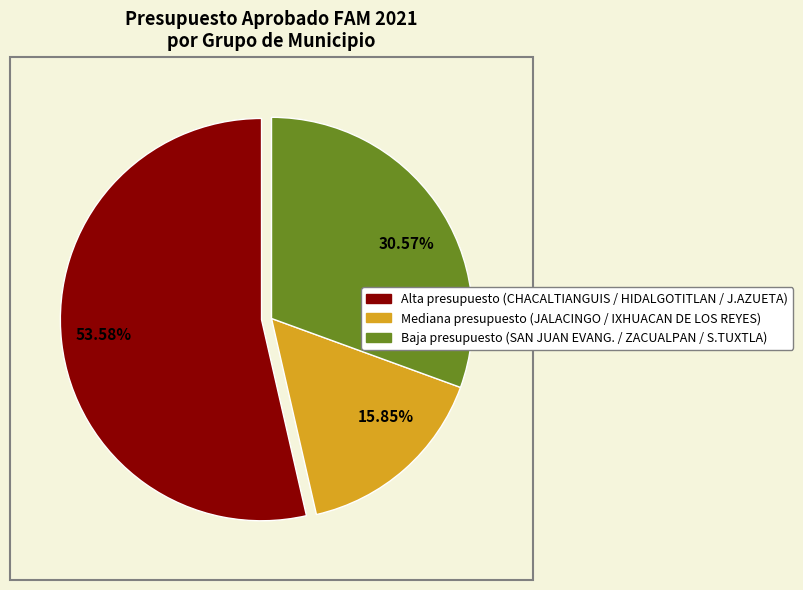

What is the smallest slice in the pie chart?

15.85%